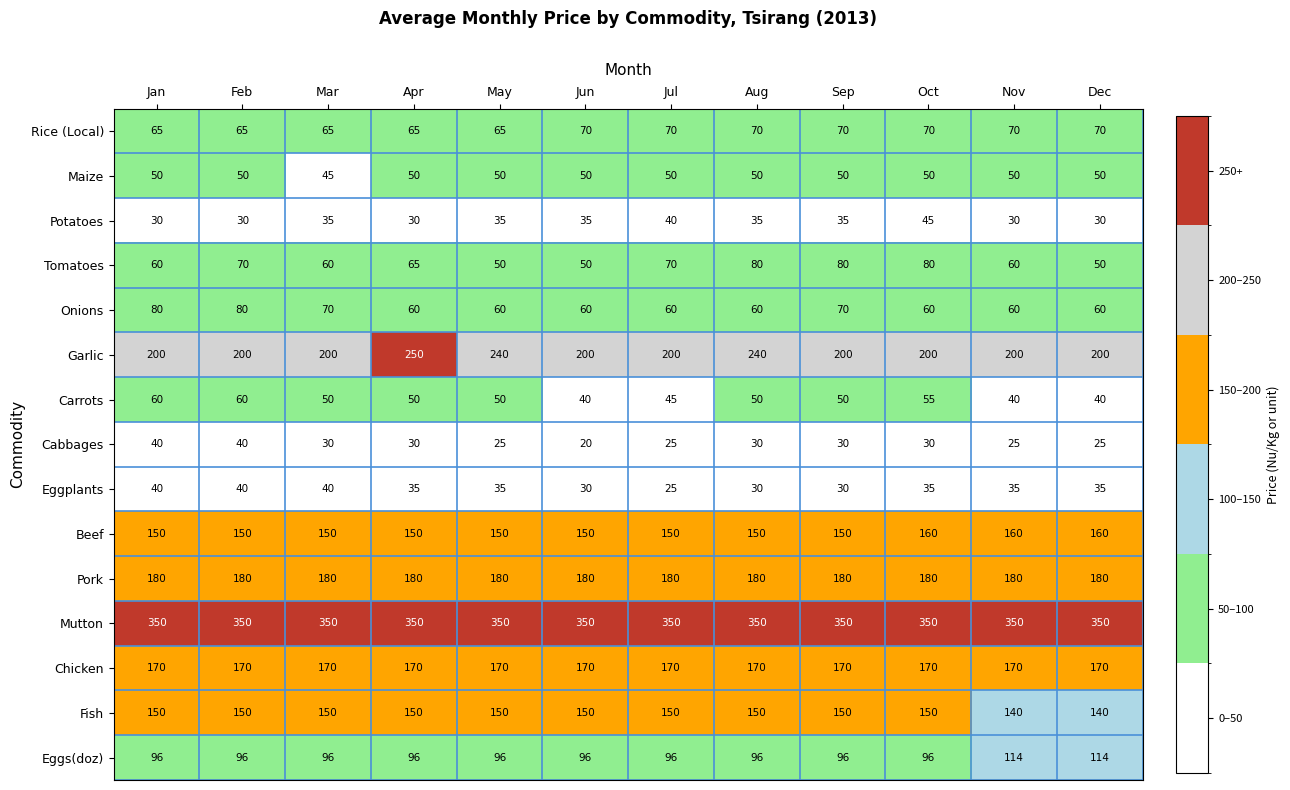

What is the difference between the second highest and second lowest values in the Tomatoes series?

30